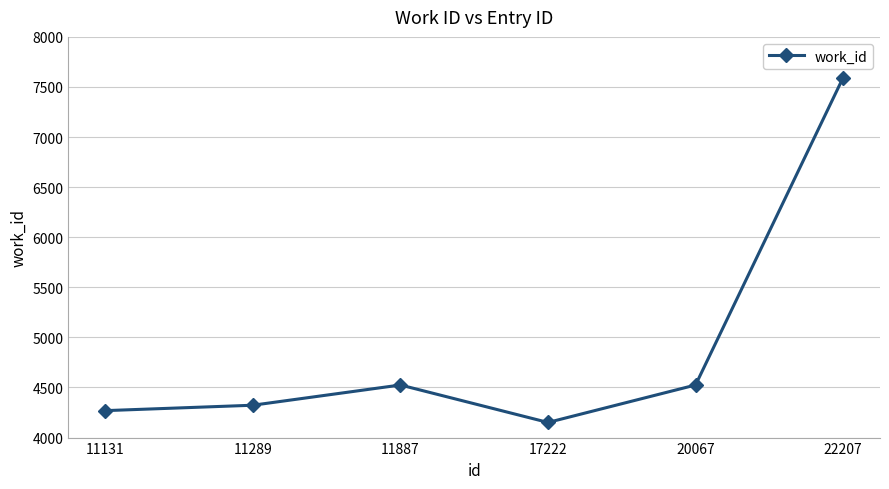

True or false: there are more than 0 points higher than both neighbors.

True